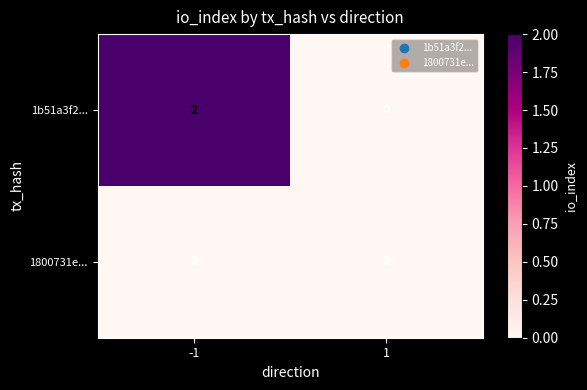

At -1, list the series in order from largest to smallest.

1b51a3f2..., 1800731e...